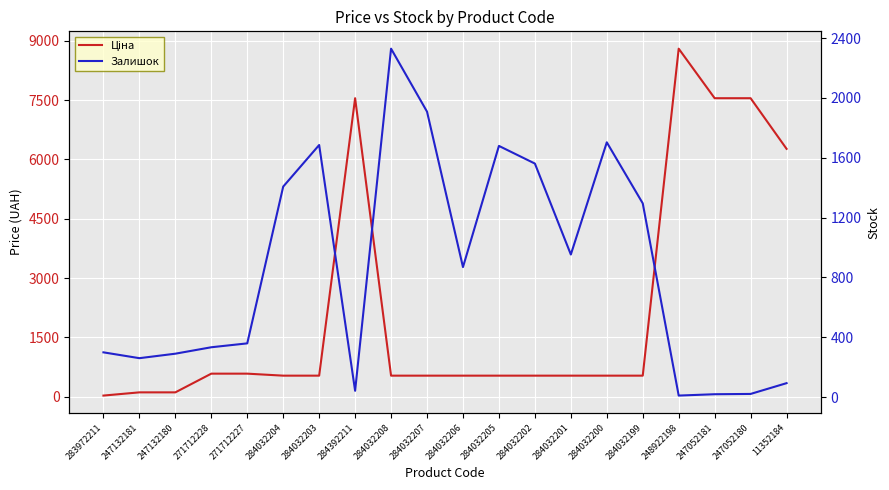

How many lines are shown in the chart?

2